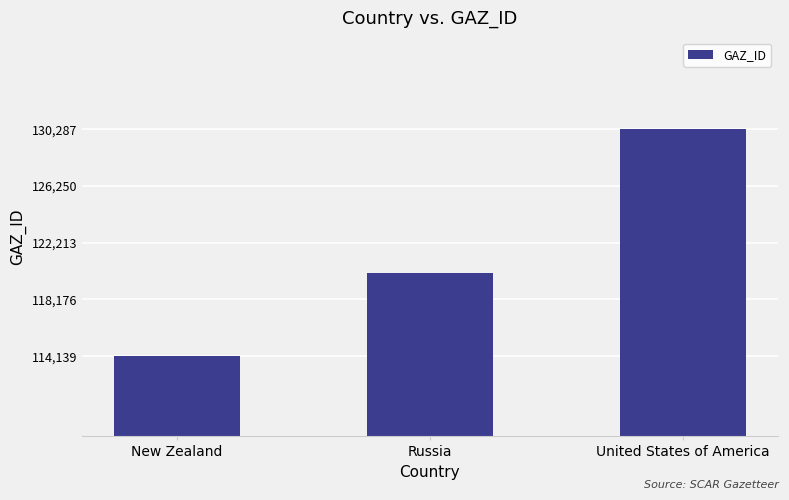

Which has a higher value, New Zealand or Russia?

Russia